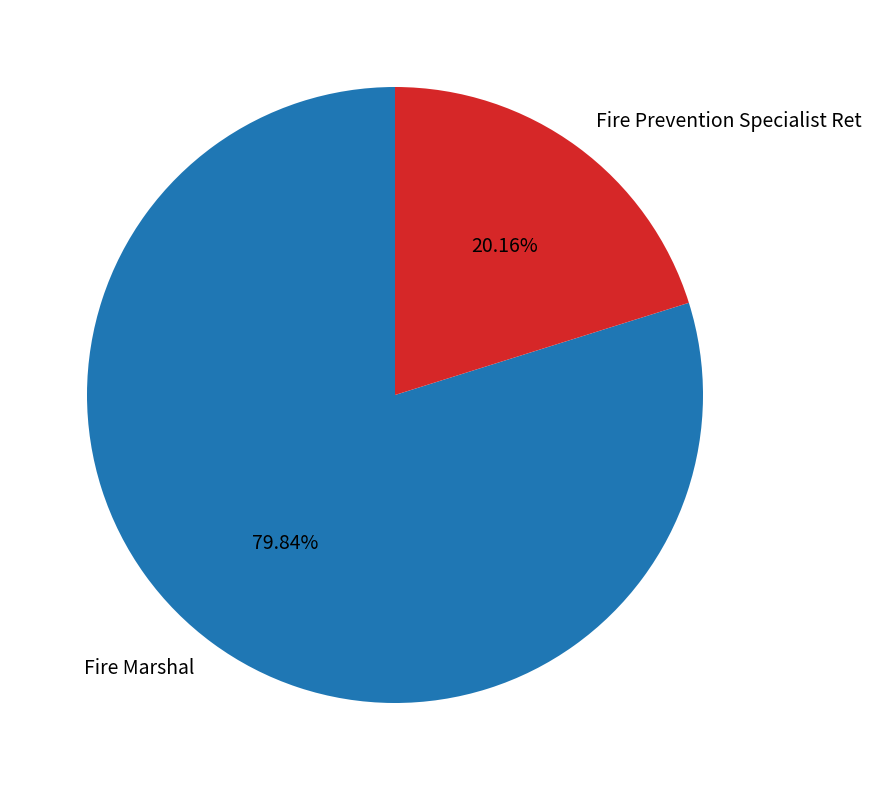

Which slice is the smallest?

Fire Prevention Specialist Ret